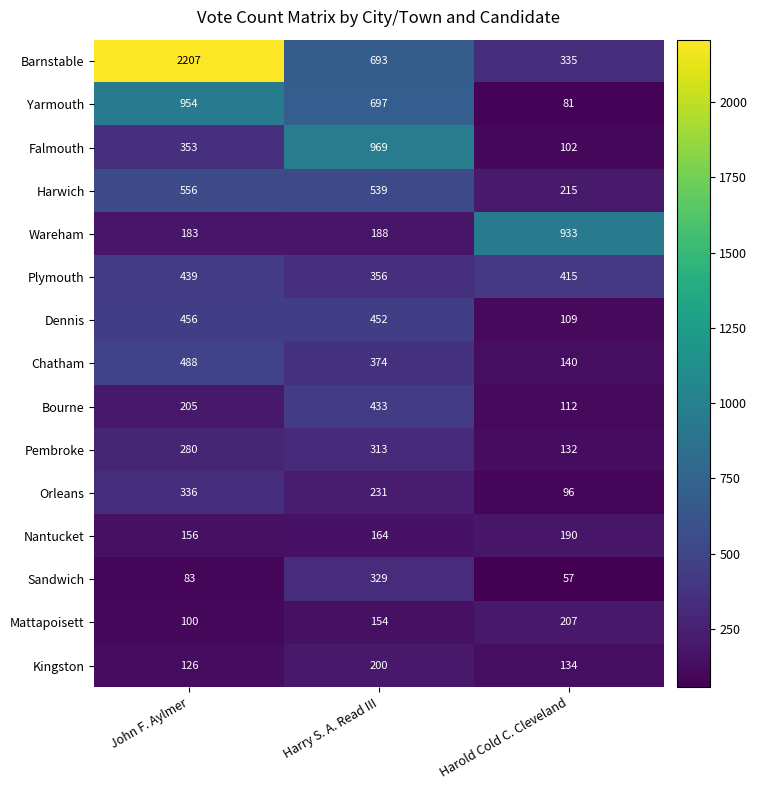

At how many categories does at least one series exceed 416?

3